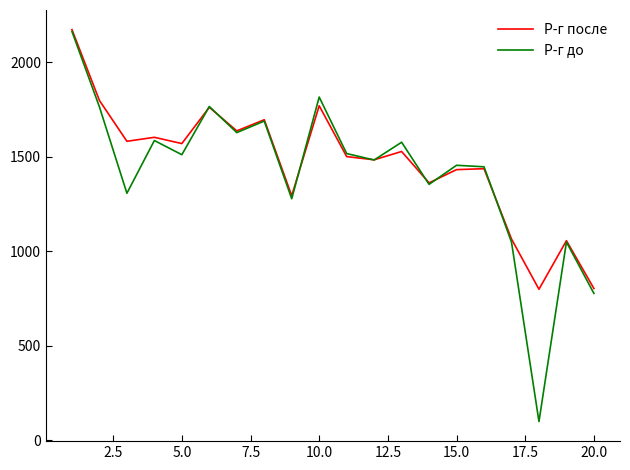

Which series has the largest range (max minus min)?

Р-г до